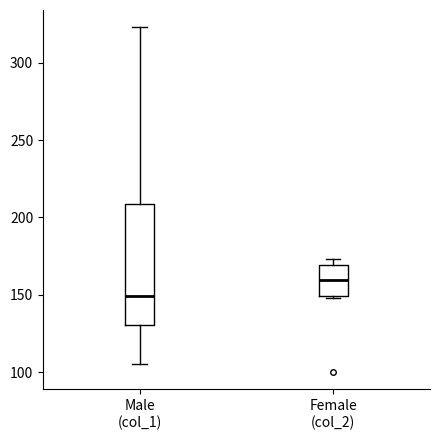

Where does the median line of the box for Female (col_2) sit on the y-axis? The values are not printed on the chart, so give them approximately, as read against the axis.

160